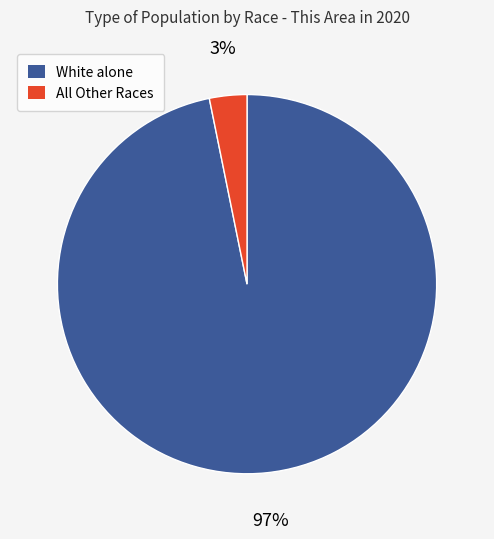

To the nearest percent, what is the average slice percentage?

50%